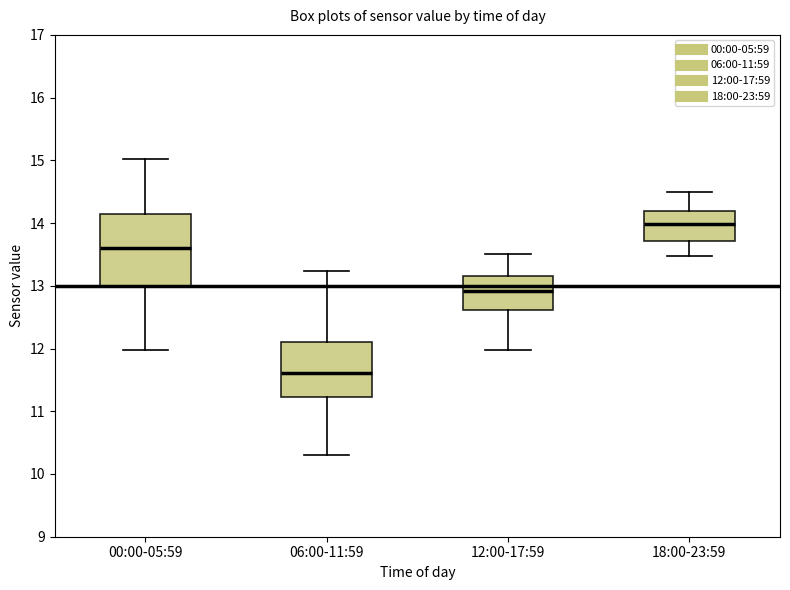

Which box has the highest median line?

18:00-23:59